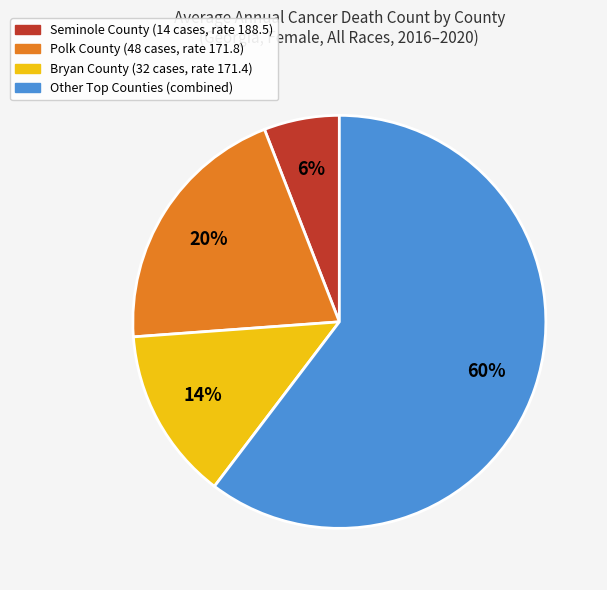

To the nearest percent, what is the difference between the largest and smallest slice percentages?

54%